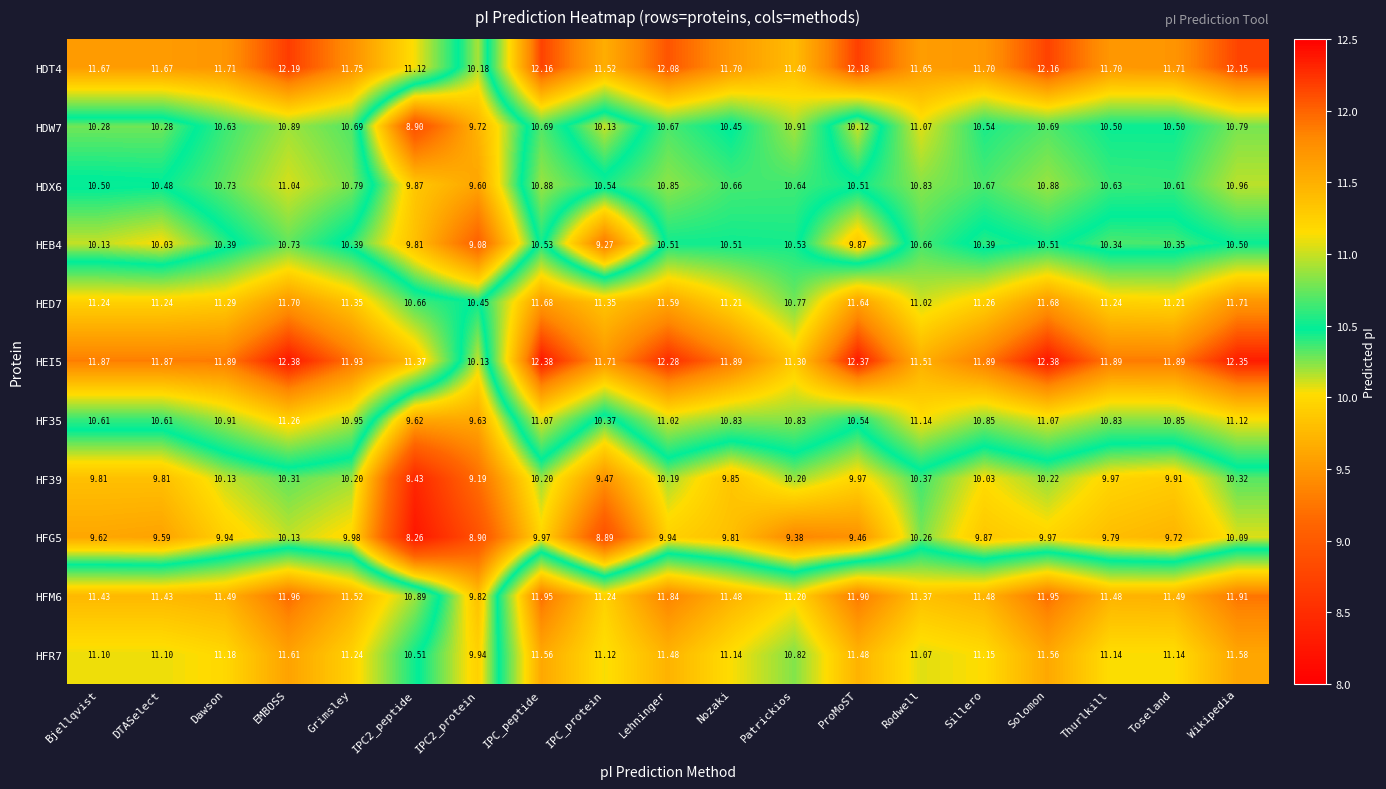

Where does the HDX6 series first go above 10?

Bjellqvist